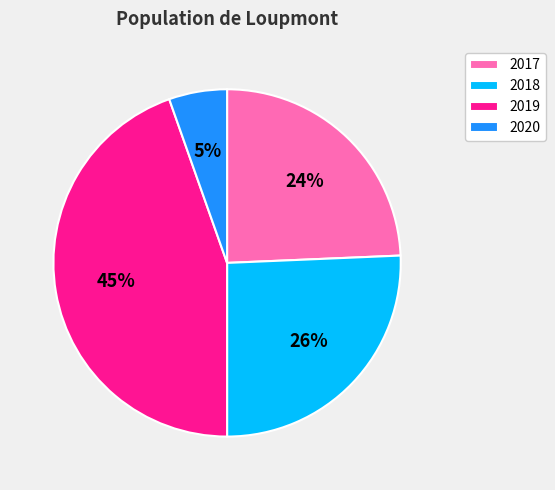

Is it true that 2017 is 24% of the pie?

True